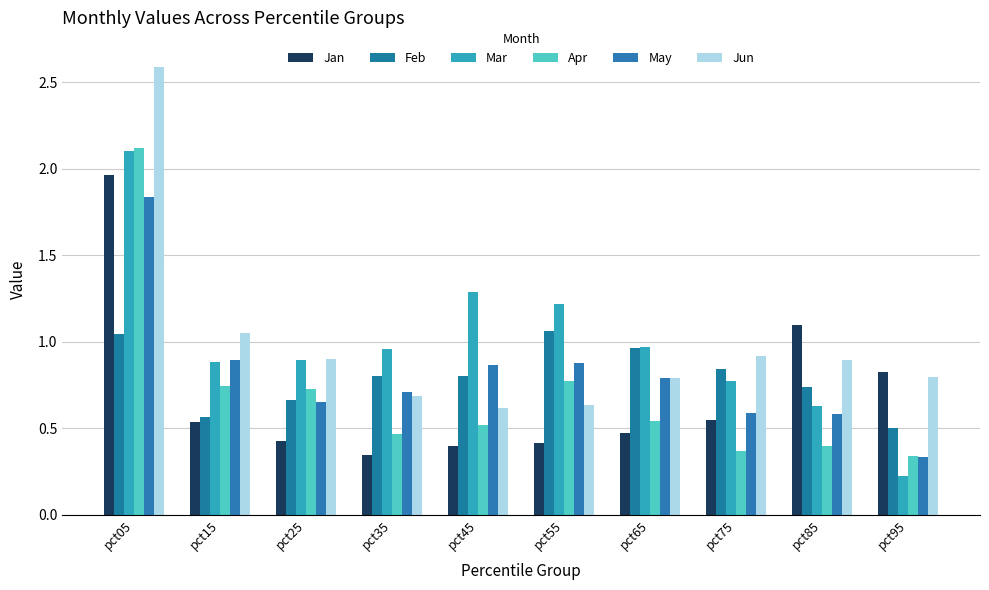

What is the spread (max minus min) of values at pct95?

0.6